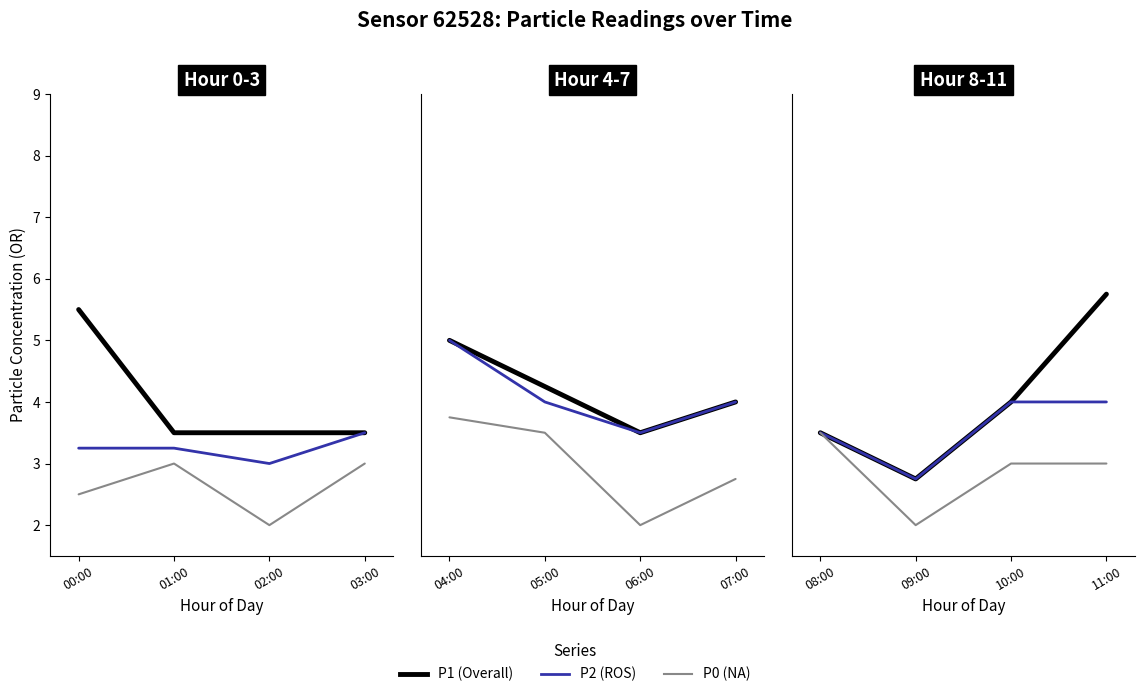

Where is P1 nearest to the value 4?

07:00